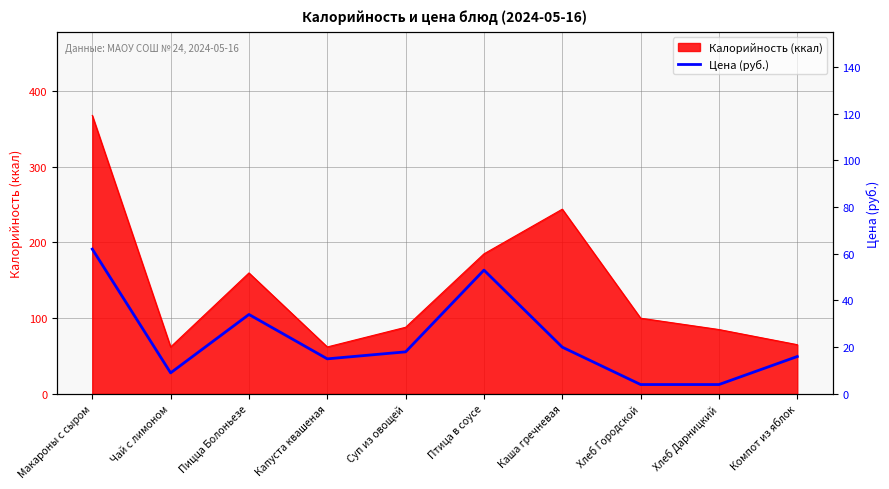

What is the value of the 2nd point from the left?

9